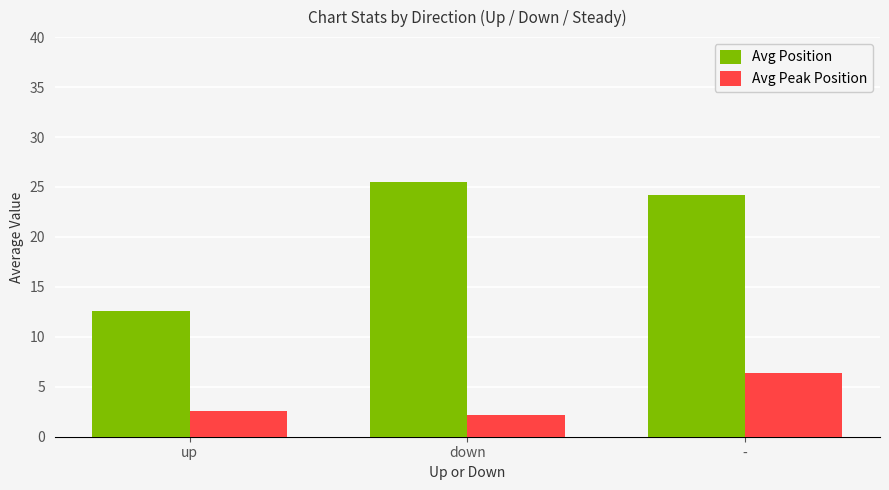

What are all the series names shown in the legend?

Avg Position, Avg Peak Position